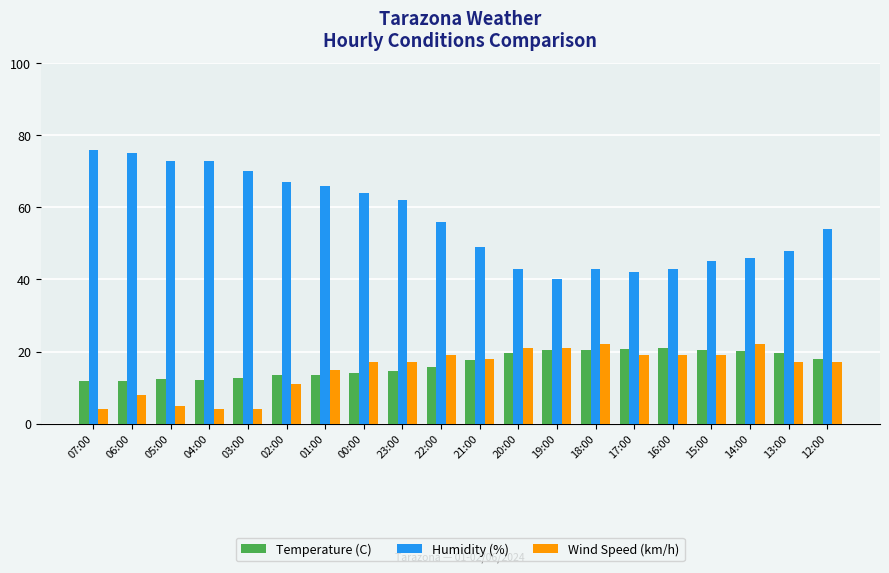

What is the sum of the Humidity (%) values at 16:00 and 23:00?

105.0